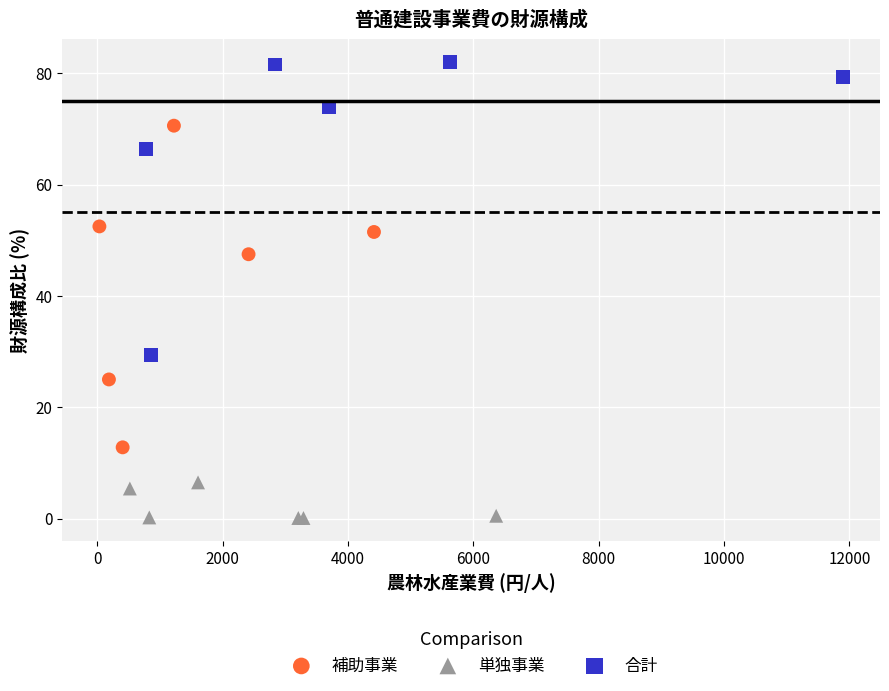

Which series reaches the maximum Y coordinate?

合計